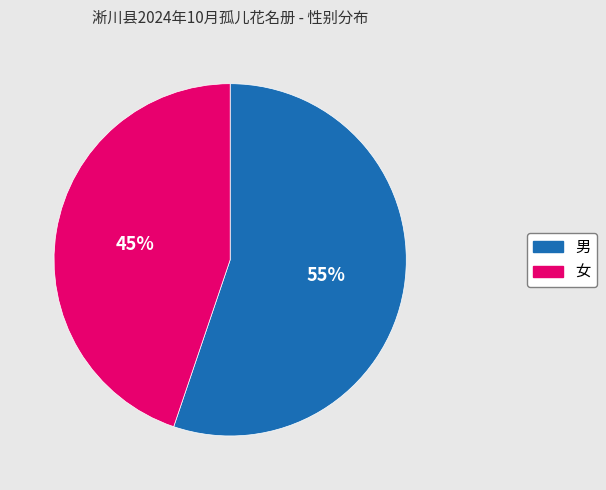

How many slices are in this pie chart?

2